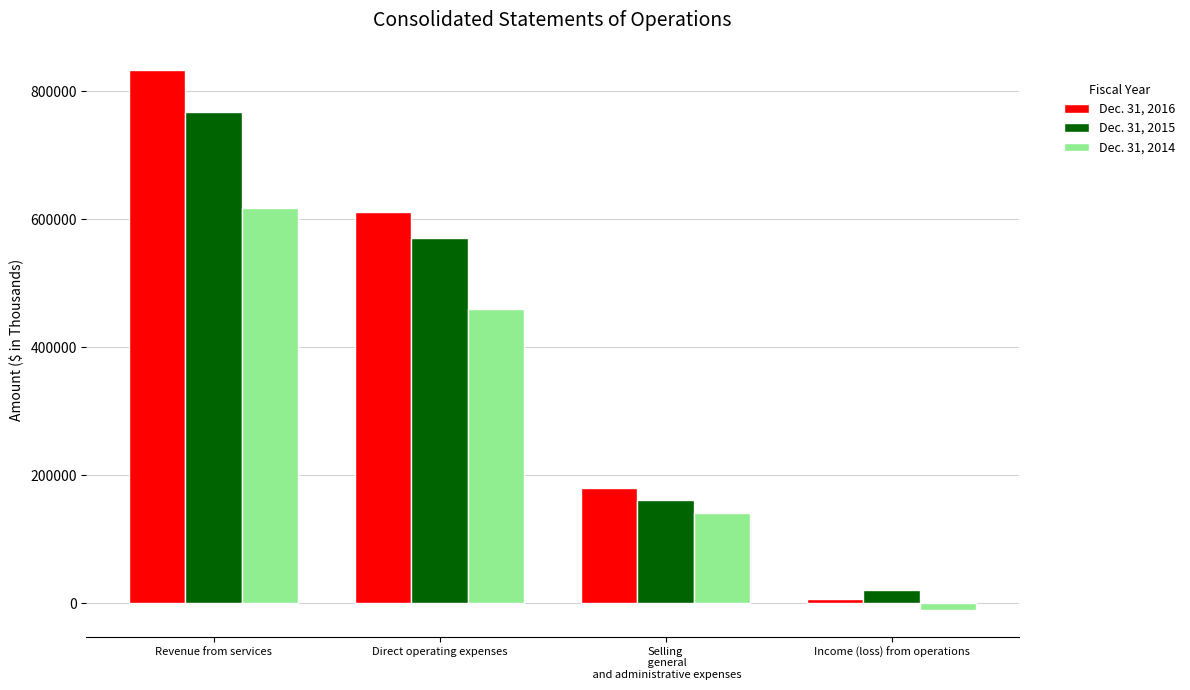

Where does the Dec. 31, 2014 series first go above 460021?

Revenue from services